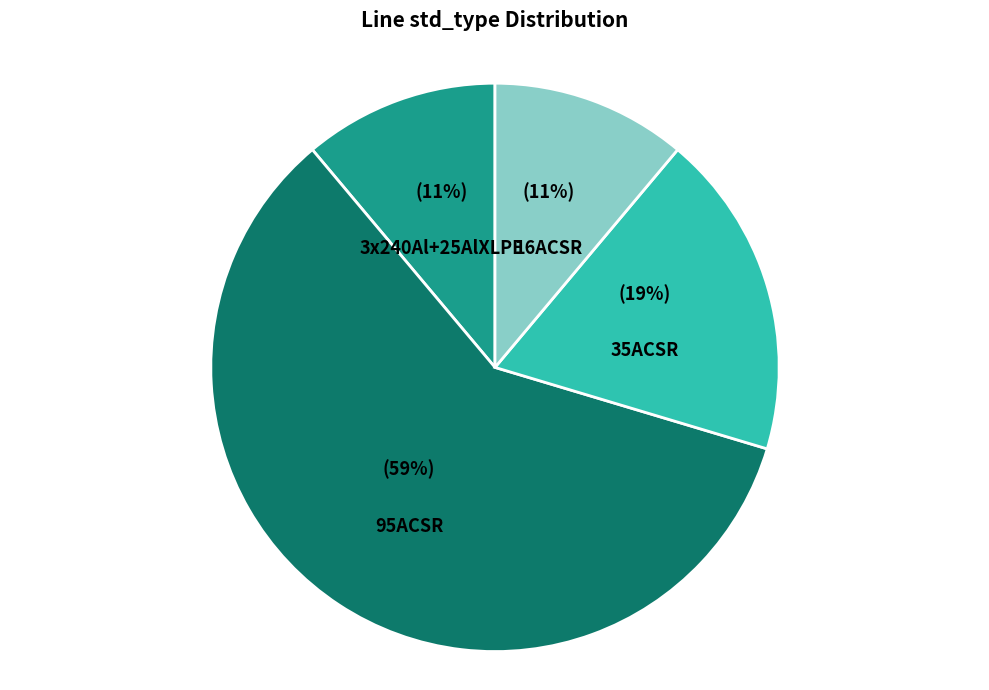

To the nearest percent, what is the difference between the largest and smallest slice percentages?

48%